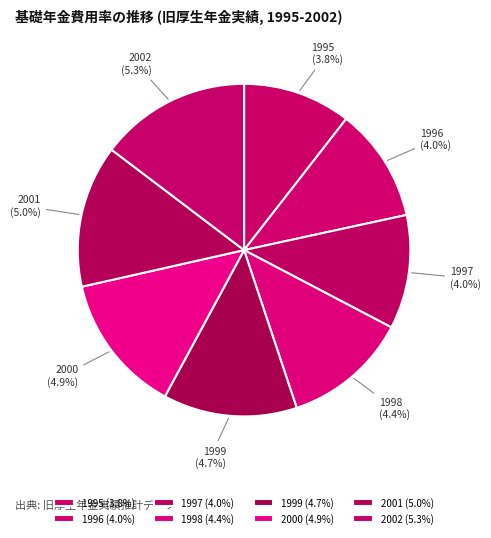

Count the number of slices in the pie.

8